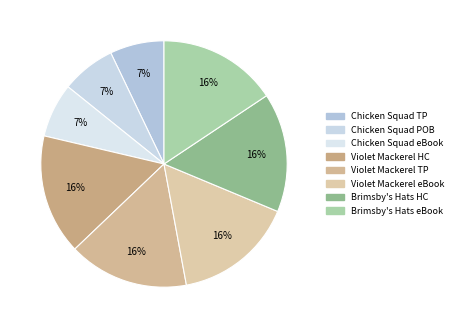

How many segments does this pie chart have?

8